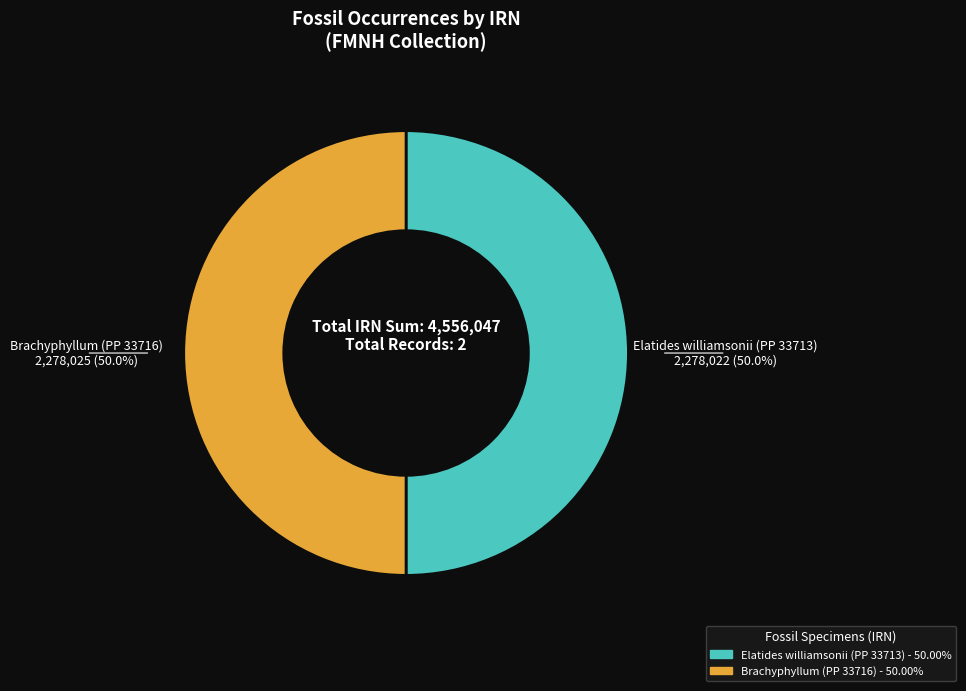

Is the sum of Elatides williamsonii (PP 33713) and Brachyphyllum (PP 33716) greater than half?

Yes